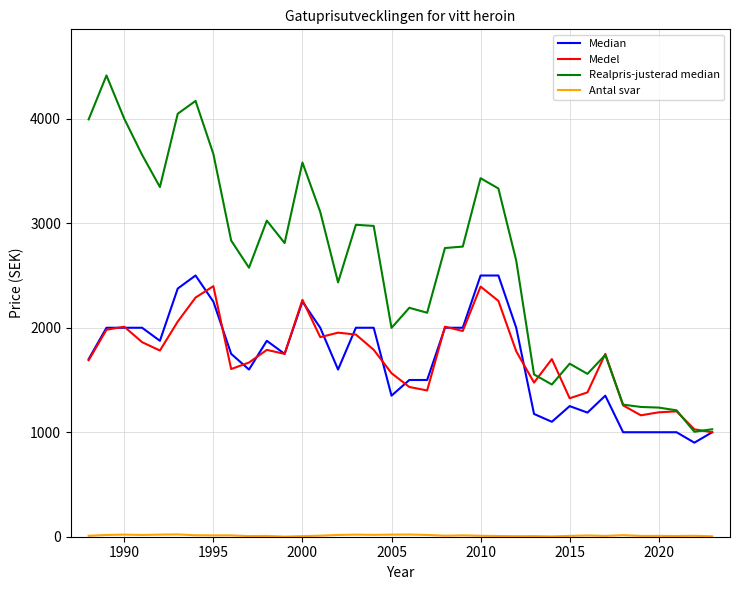

Which series has the largest range (max minus min)?

Realpris-justerad median